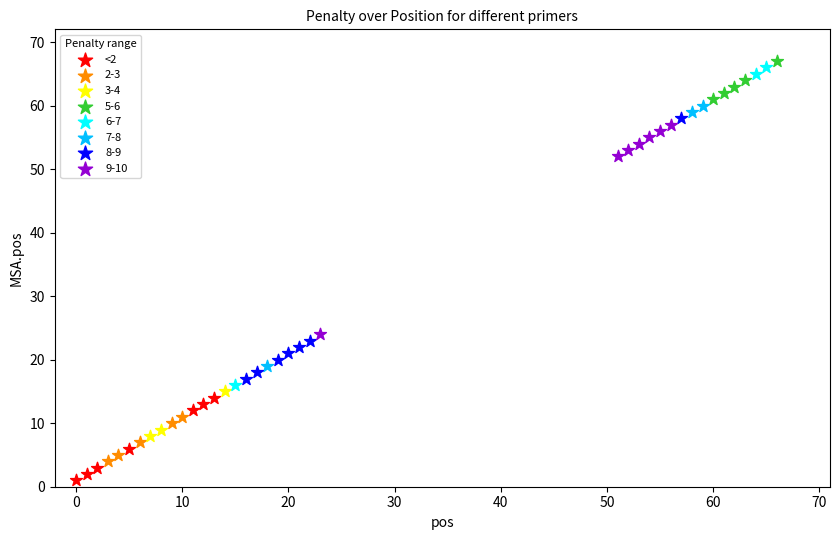

Which series has the largest Y range (max minus min)?

6-7